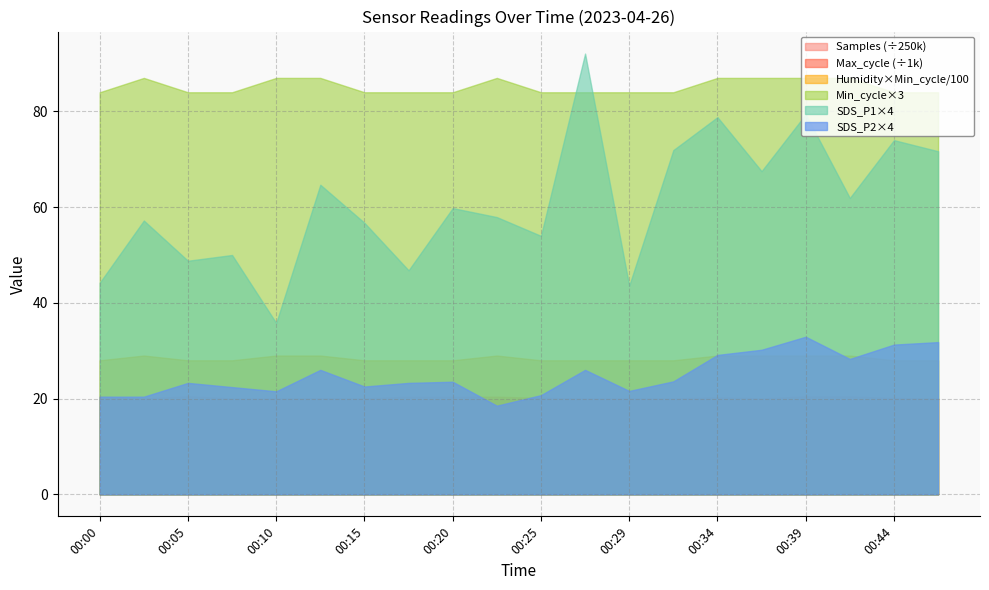

At how many categories does at least one series exceed 562500?

20